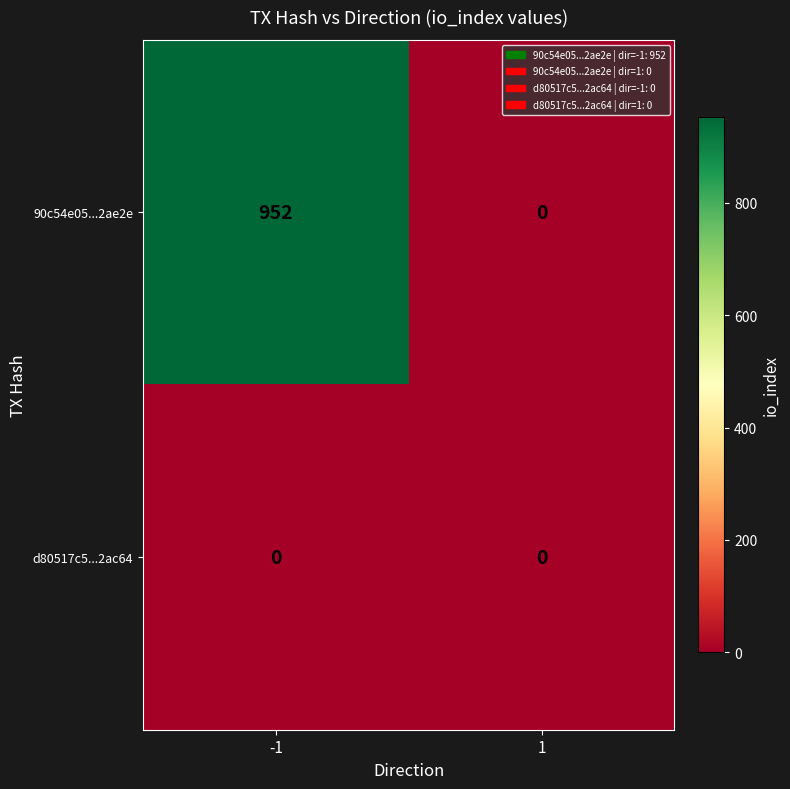

What is the highest value of the 90c54e05...2ae2e series?

952